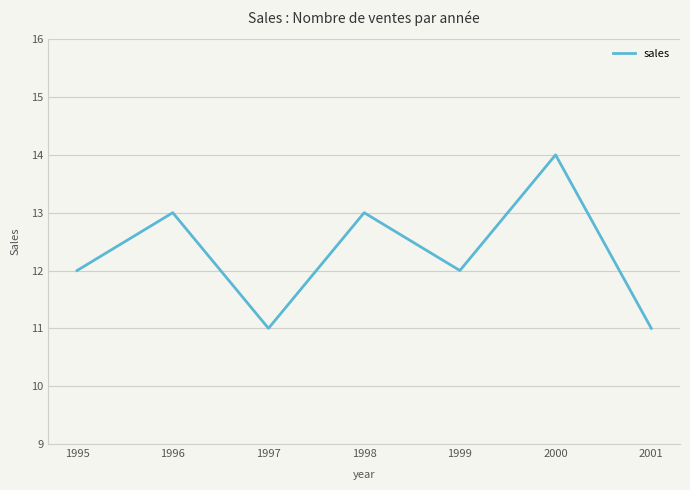

What is the smallest value displayed?

11